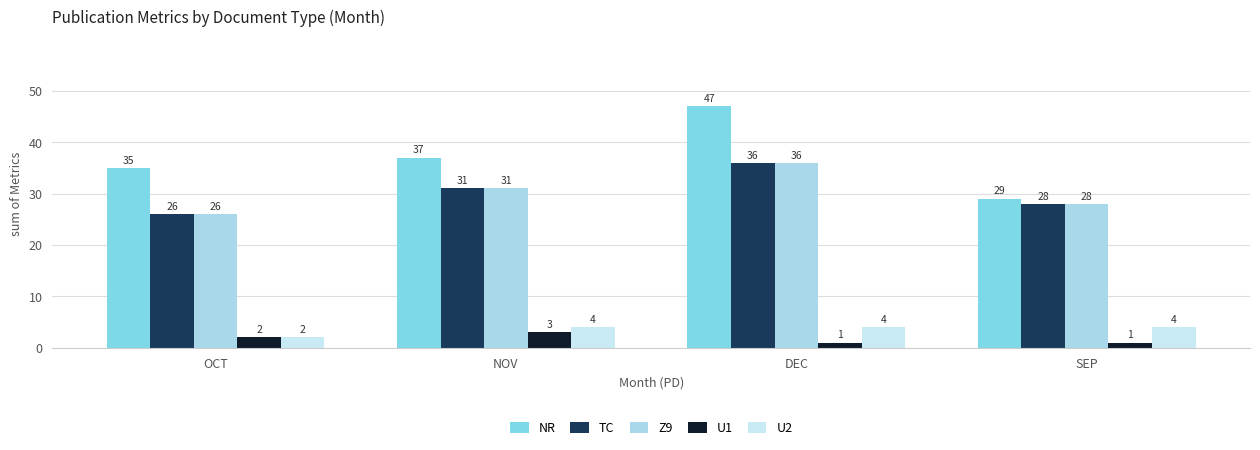

What is the label of the 2nd bar from the left?

NOV